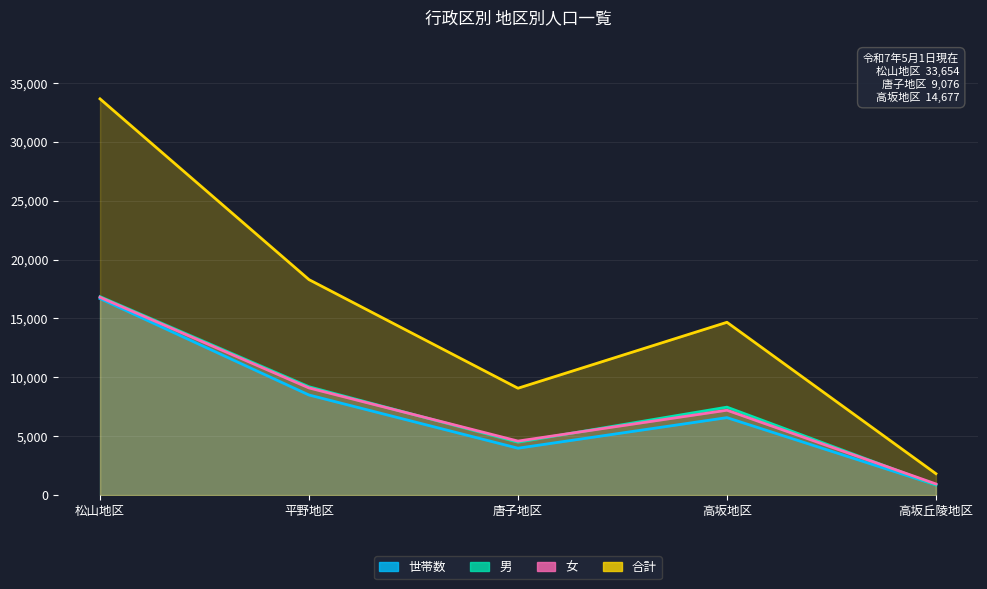

What is the label of the 5th point from the right?

松山地区